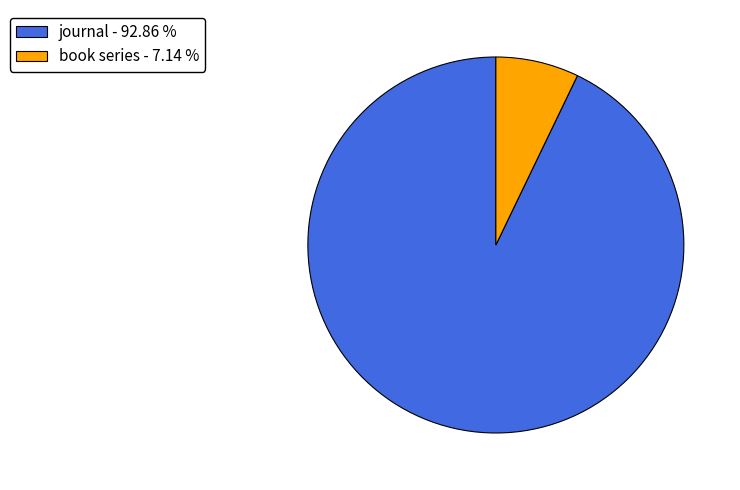

Which slice is the largest?

journal